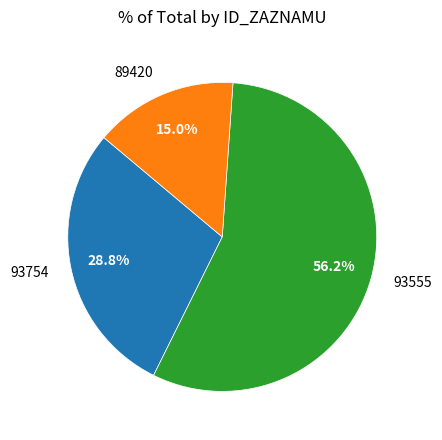

To the nearest percent, what portion does 89420 represent?

15%